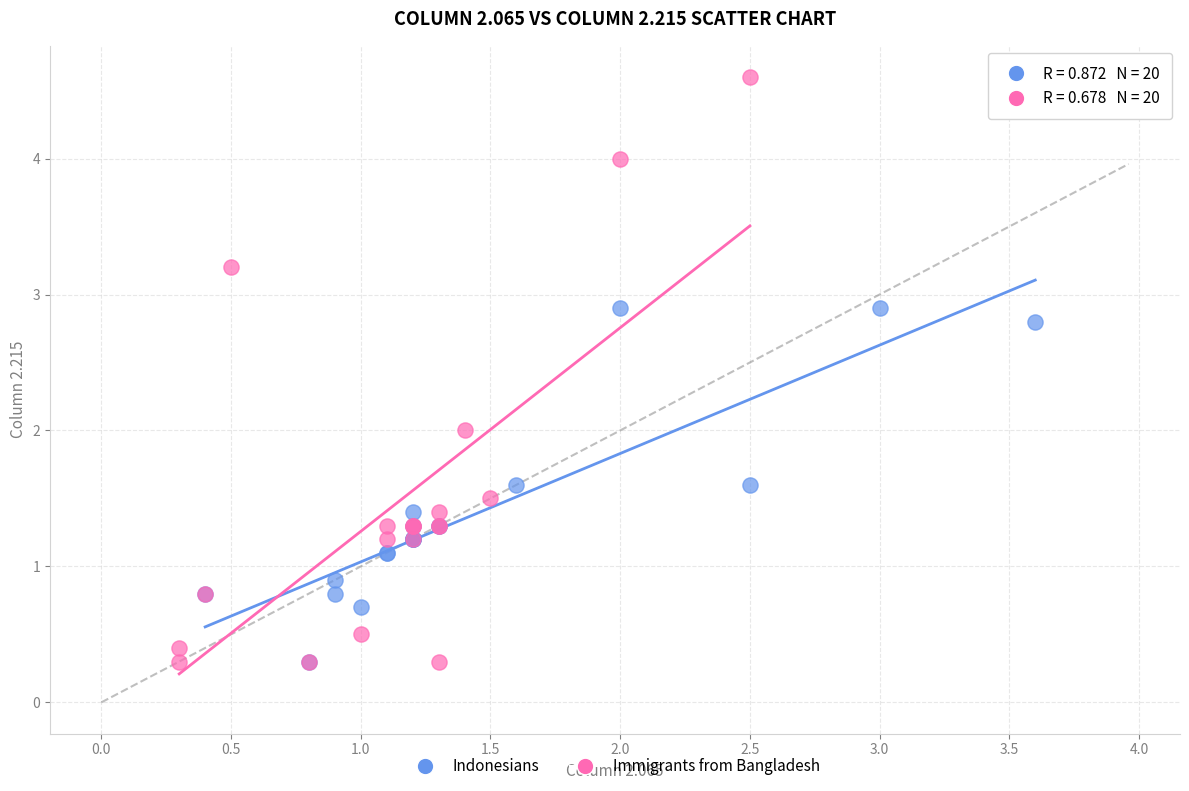

Which series has the largest Y range (max minus min)?

Immigrants from Bangladesh